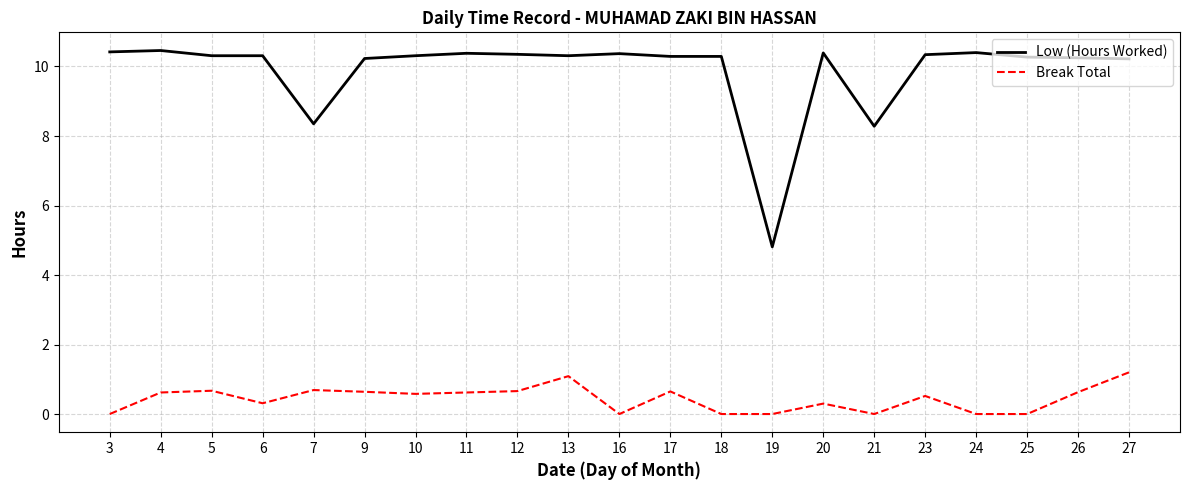

At which label does Low (Hours Worked) first exceed 10?

3